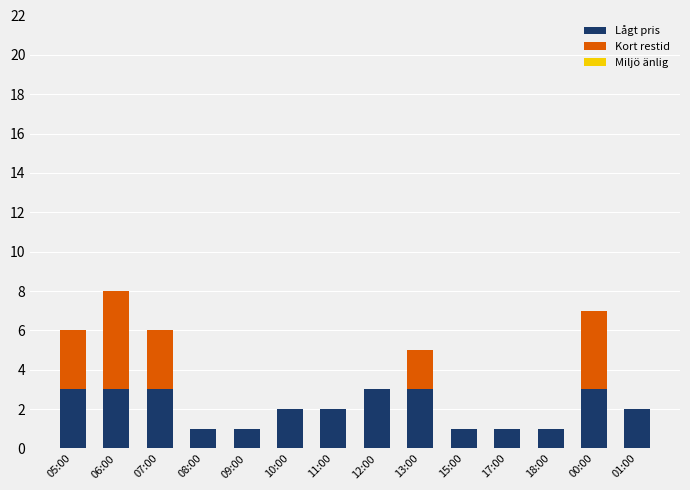

What is the maximum value for Lågt pris?

3